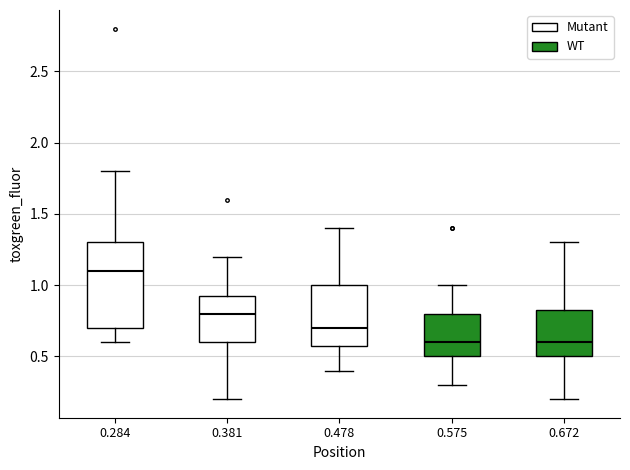

Reading left to right, read every box against the y-axis: the position of its median line, the range the box covers, and the ends of its whiskers. The values are not printed on the chart, so give them approximately, as read against the axis.

0.284: median 1.10, box 0.70 to 1.30, whiskers 0.60 to 1.80
0.381: median 0.80, box 0.60 to 0.95, whiskers 0.20 to 1.20
0.478: median 0.70, box 0.60 to 1.00, whiskers 0.40 to 1.40
0.575: median 0.60, box 0.50 to 0.80, whiskers 0.30 to 1.00
0.672: median 0.60, box 0.50 to 0.85, whiskers 0.20 to 1.30